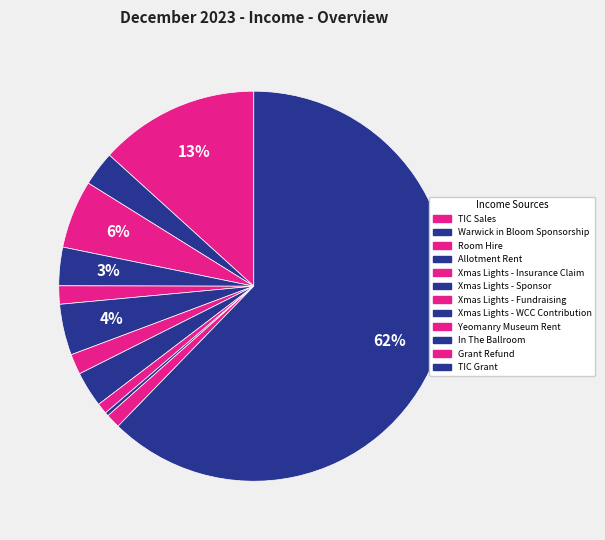

Count the number of slices in the pie.

12